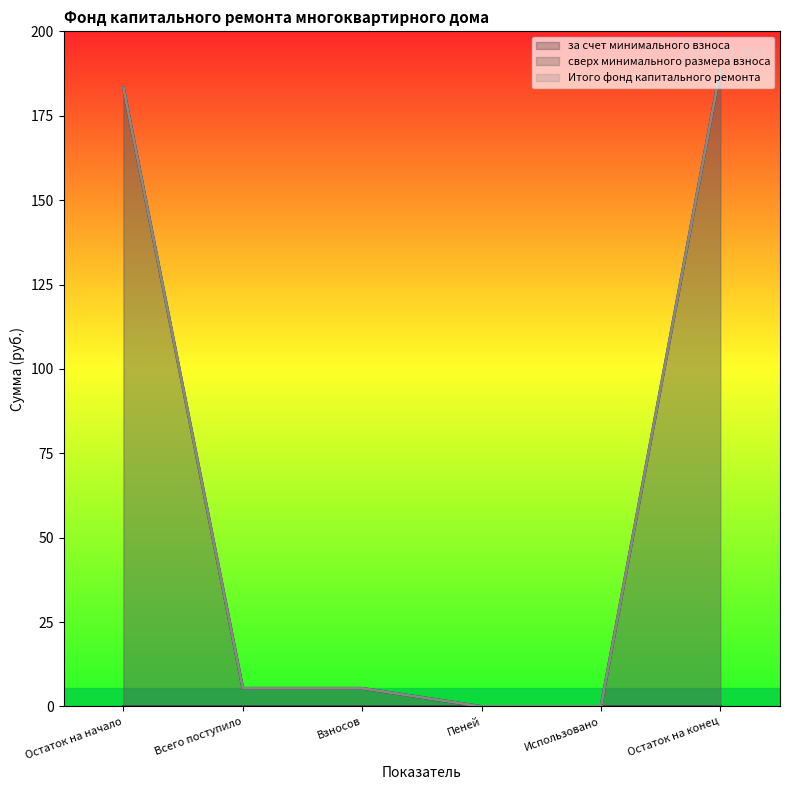

Is it true that за счет минимального взноса equals 84.3 at Остаток на начало?

False